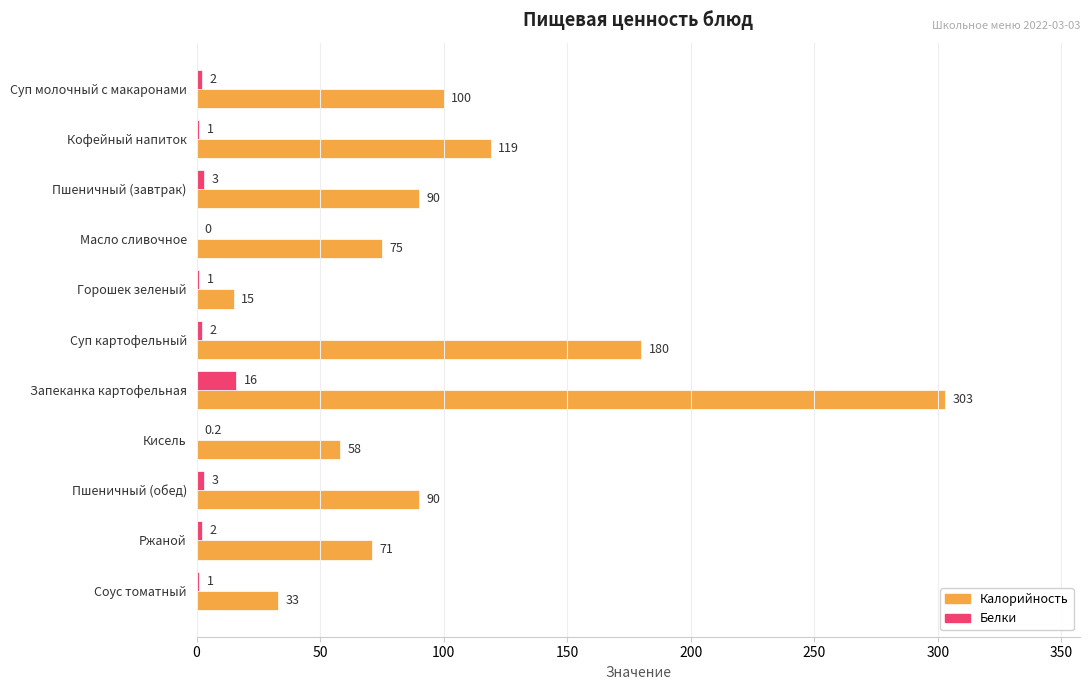

At which label does Белки reach its peak?

Запеканка картофельная